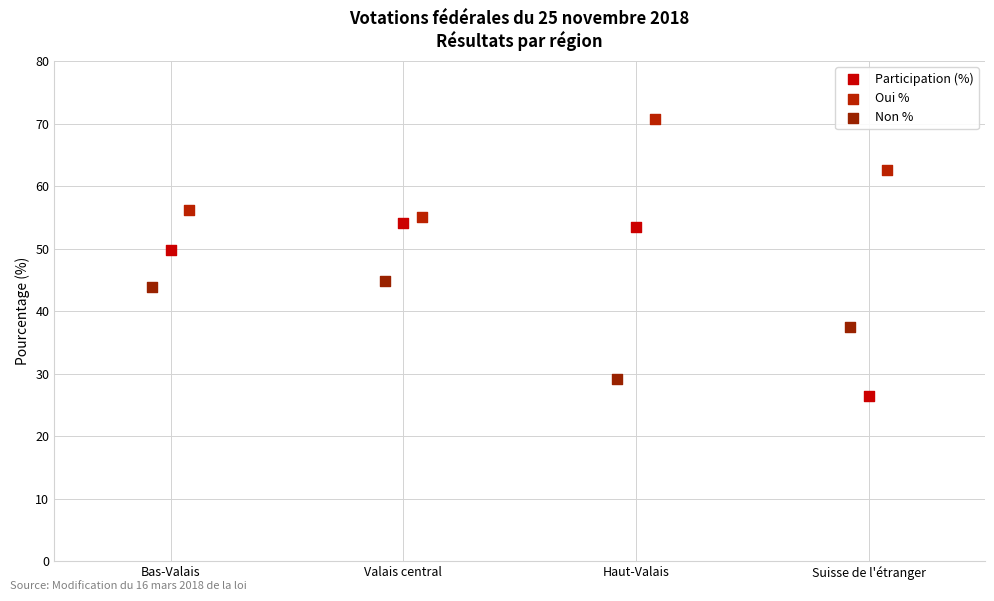

Which series contains the highest Y value?

Oui %